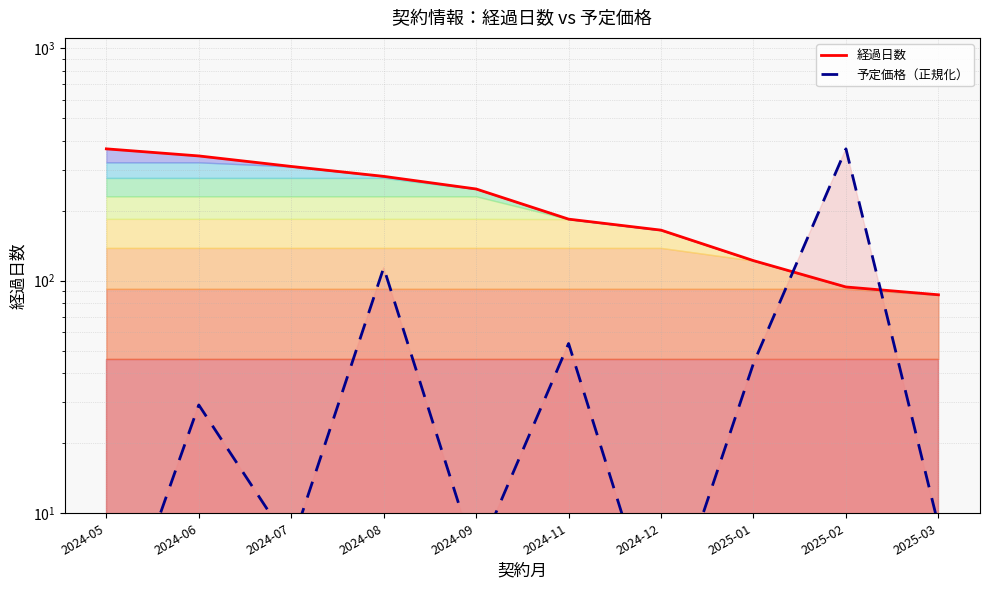

How many data points in 経過日数 are less than 248?

5